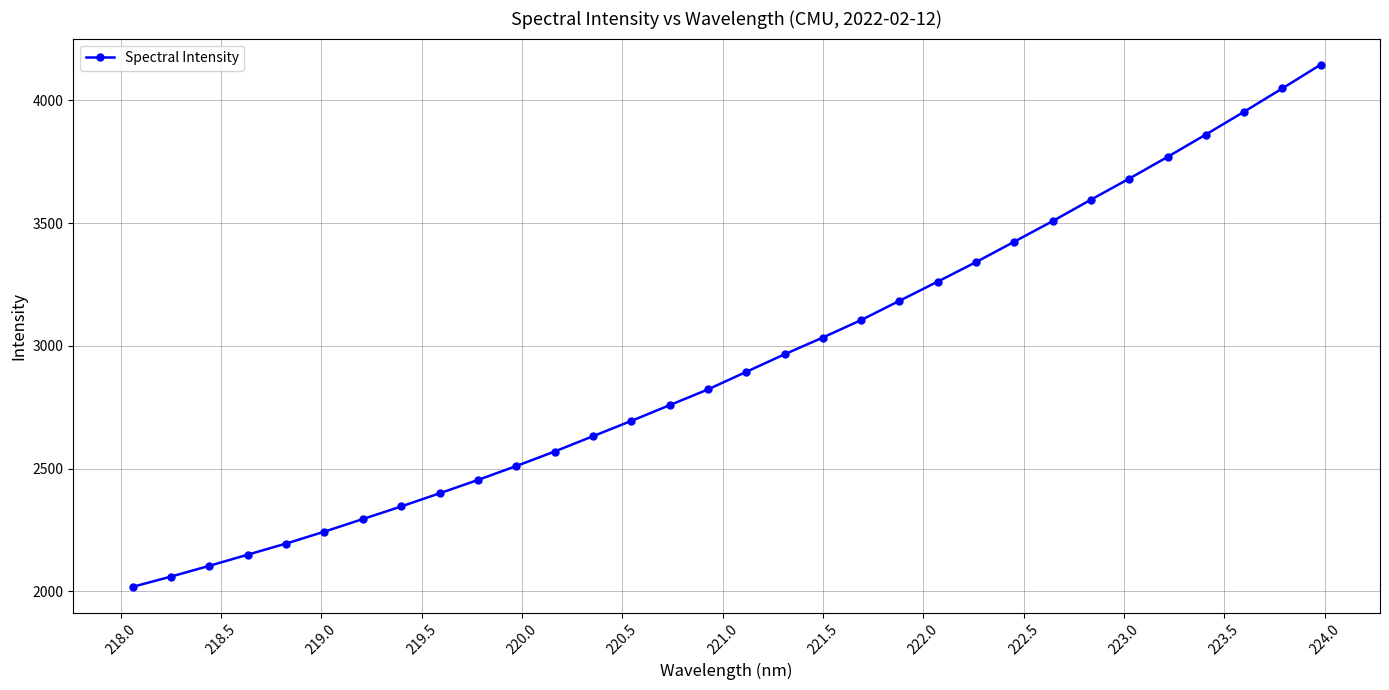

What is the minimum value shown in the chart?

2018.8